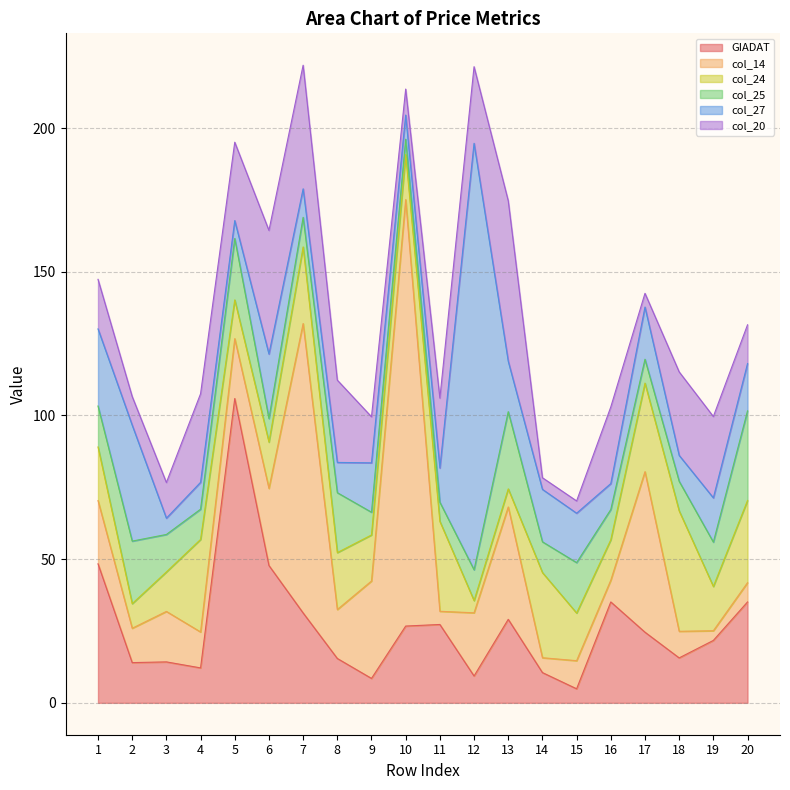

Which has a higher value, 12 or 13?

13